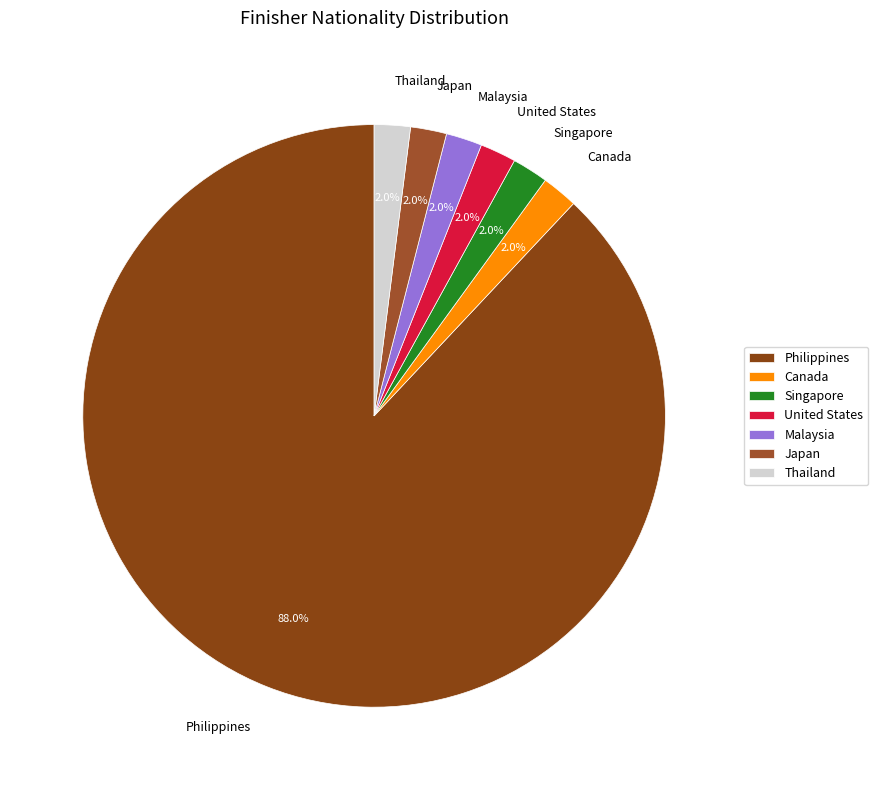

To the nearest percent, what portion does Singapore represent?

2%